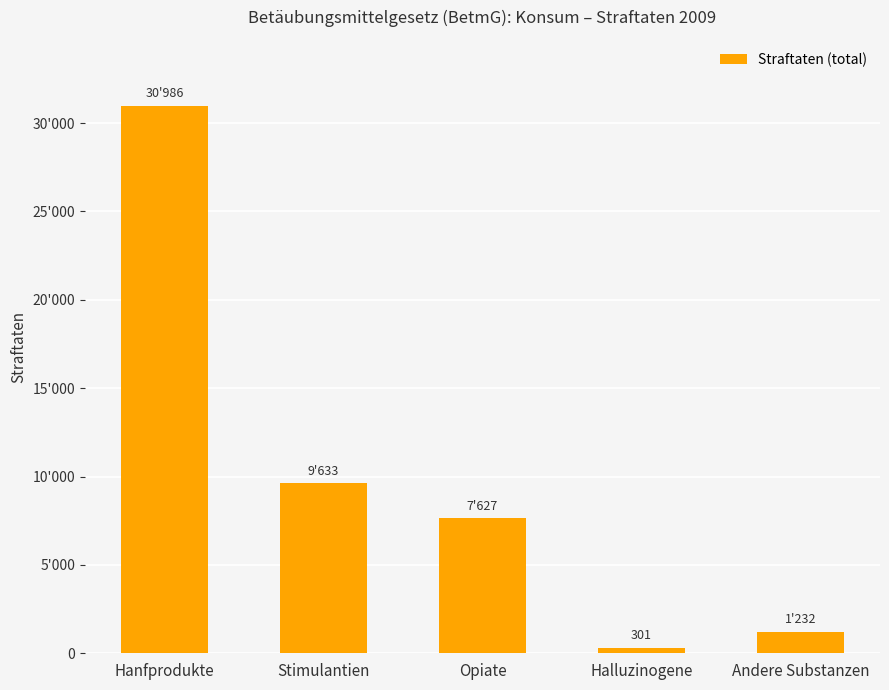

What is the difference between the maximum and minimum values?

30685